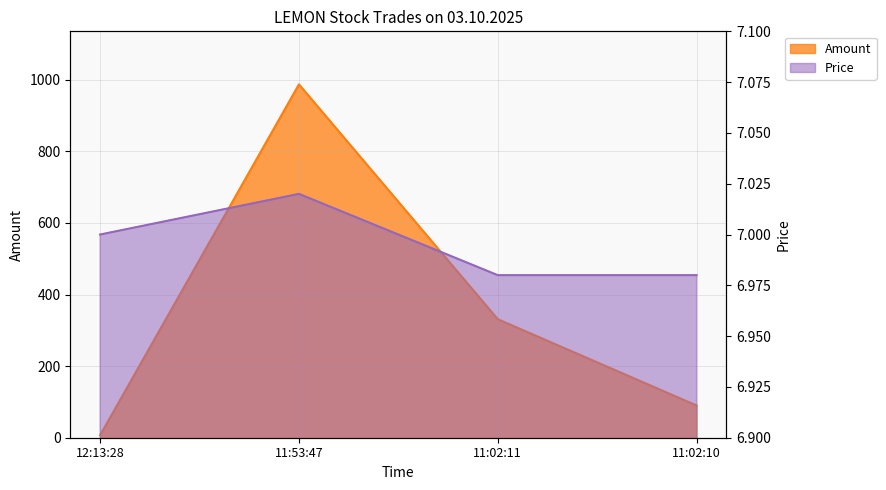

At which category is the sum across all series the highest?

11:53:47